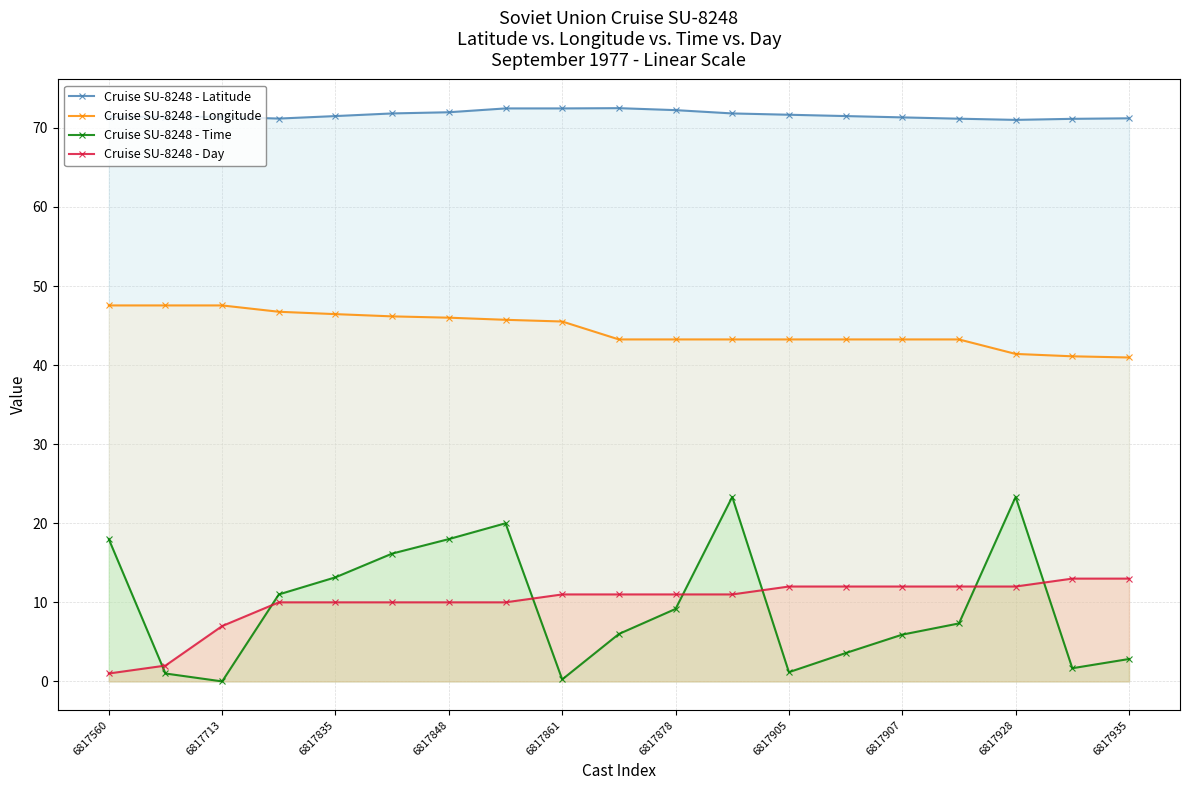

What is the value of the Cruise SU-8248 - Latitude point at the 19th from the left?

71.2